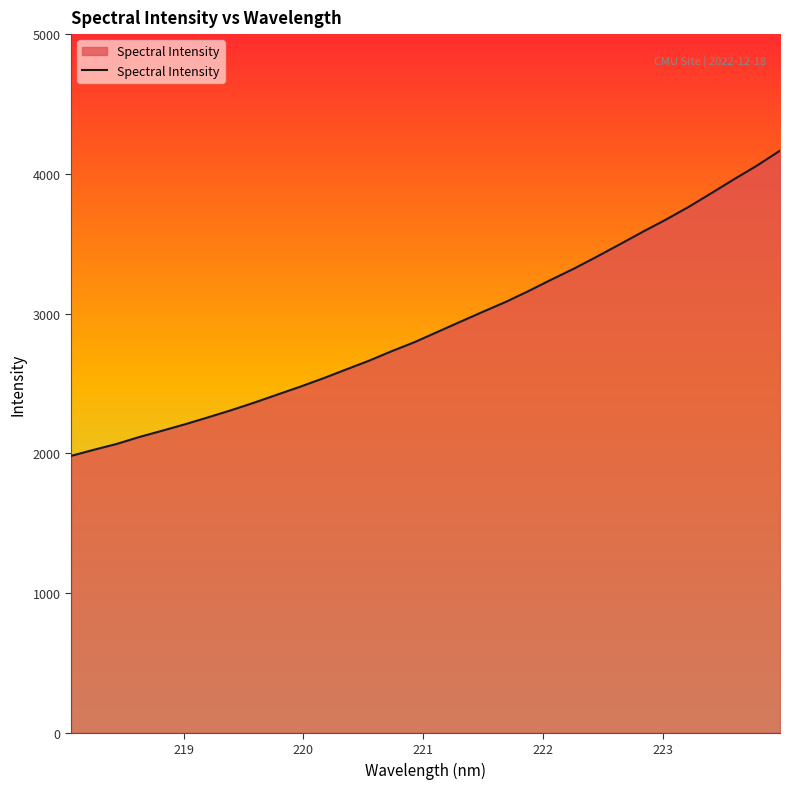

What is the difference between the maximum and minimum values?

2184.4